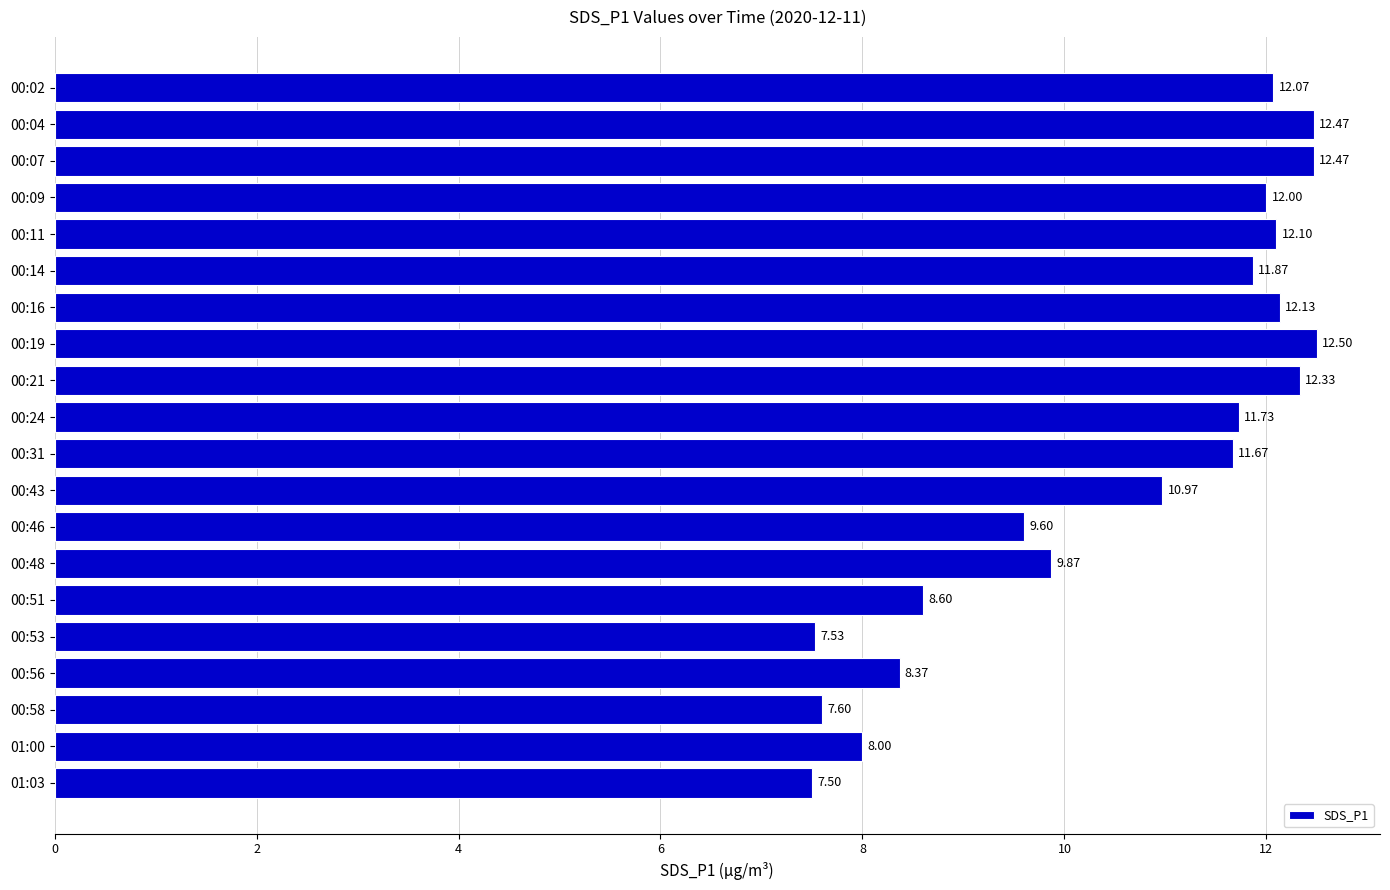

At which category does the chart reach its minimum across all series?

01:03